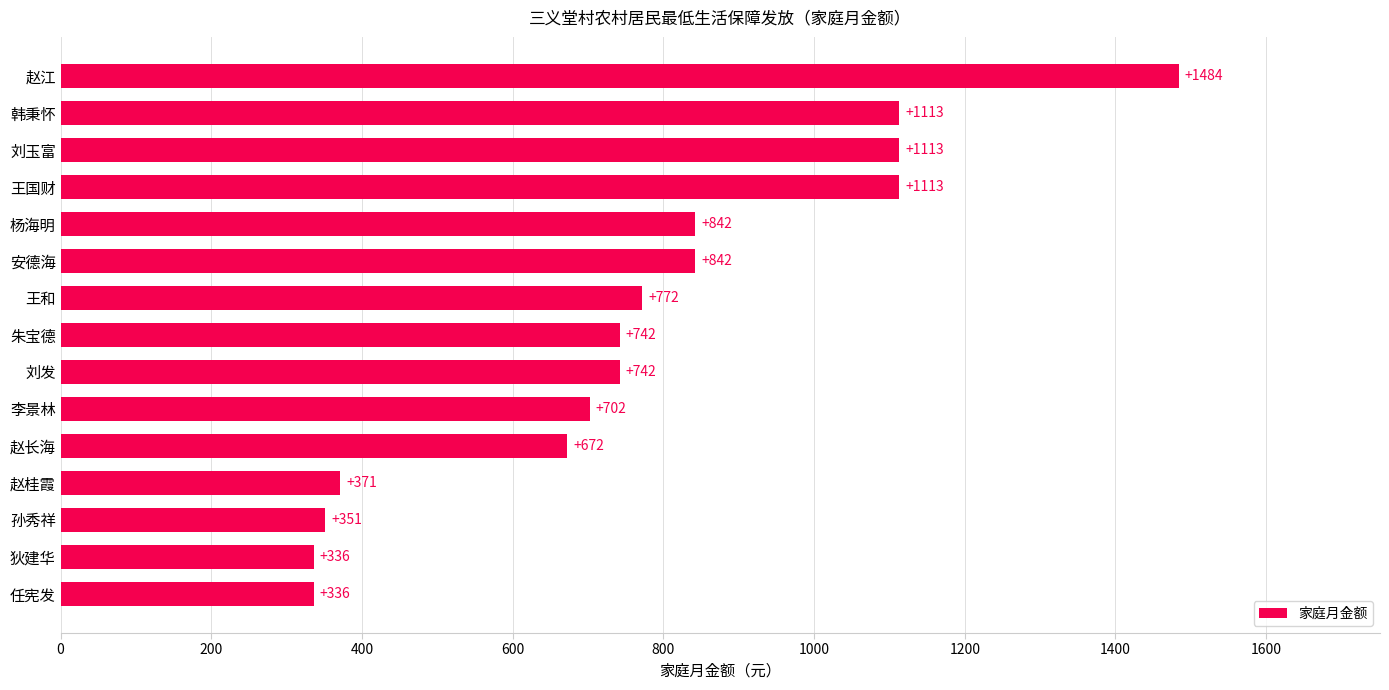

Approximately how many times larger is the value at 狄建华 compared to 杨海明?

0.4